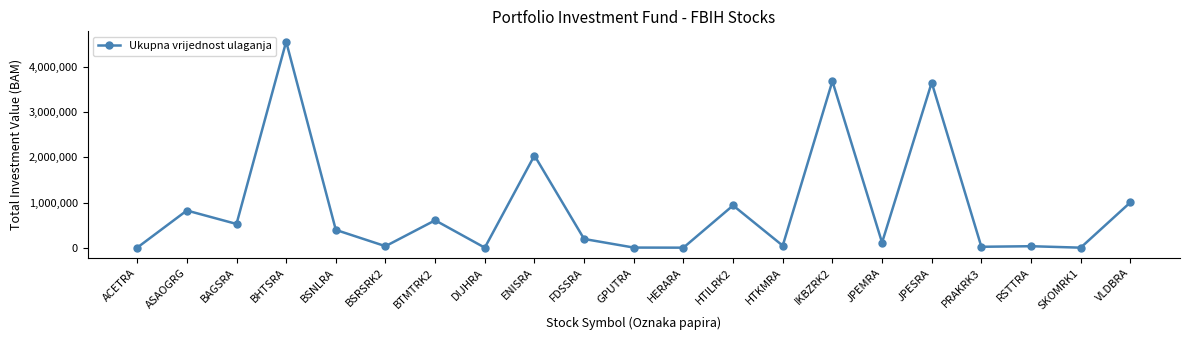

How many data points are less than 192695?

10